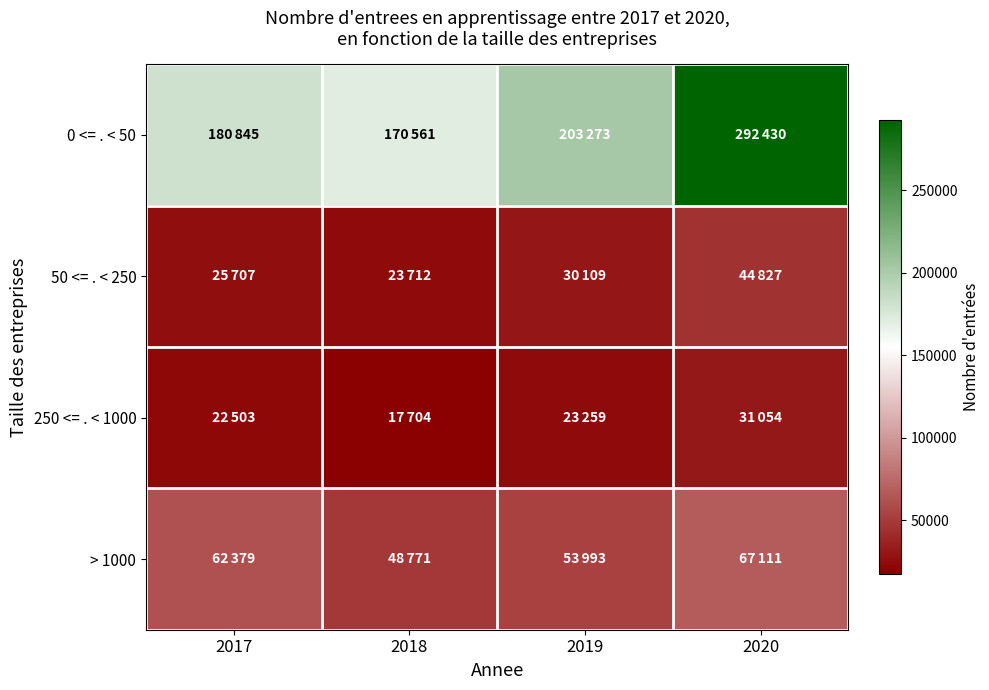

Count the number of categories in the chart.

4